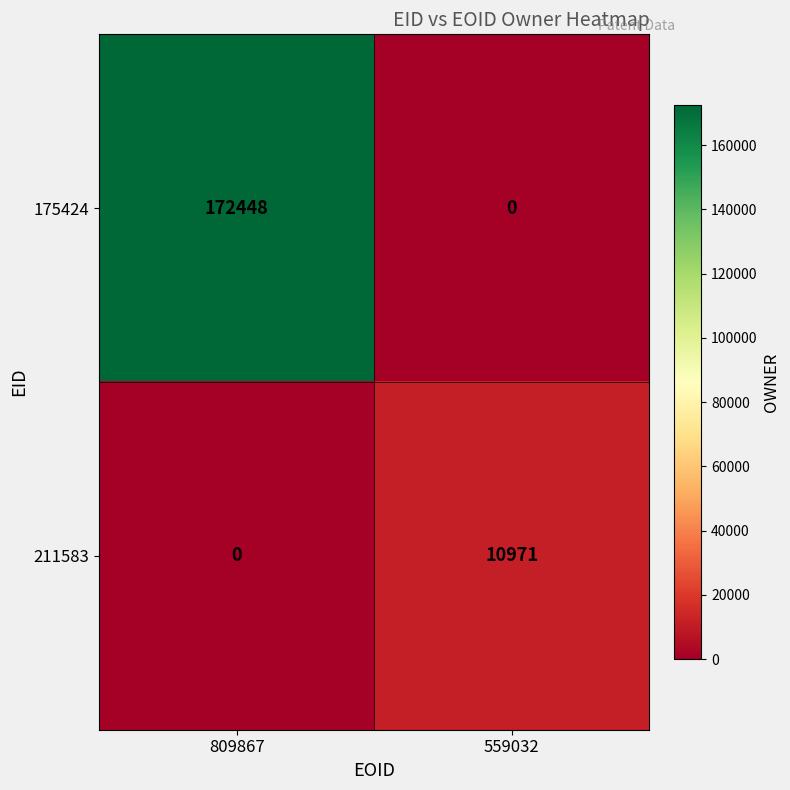

What is the sum of the 211583 values at 559032 and 809867?

10971